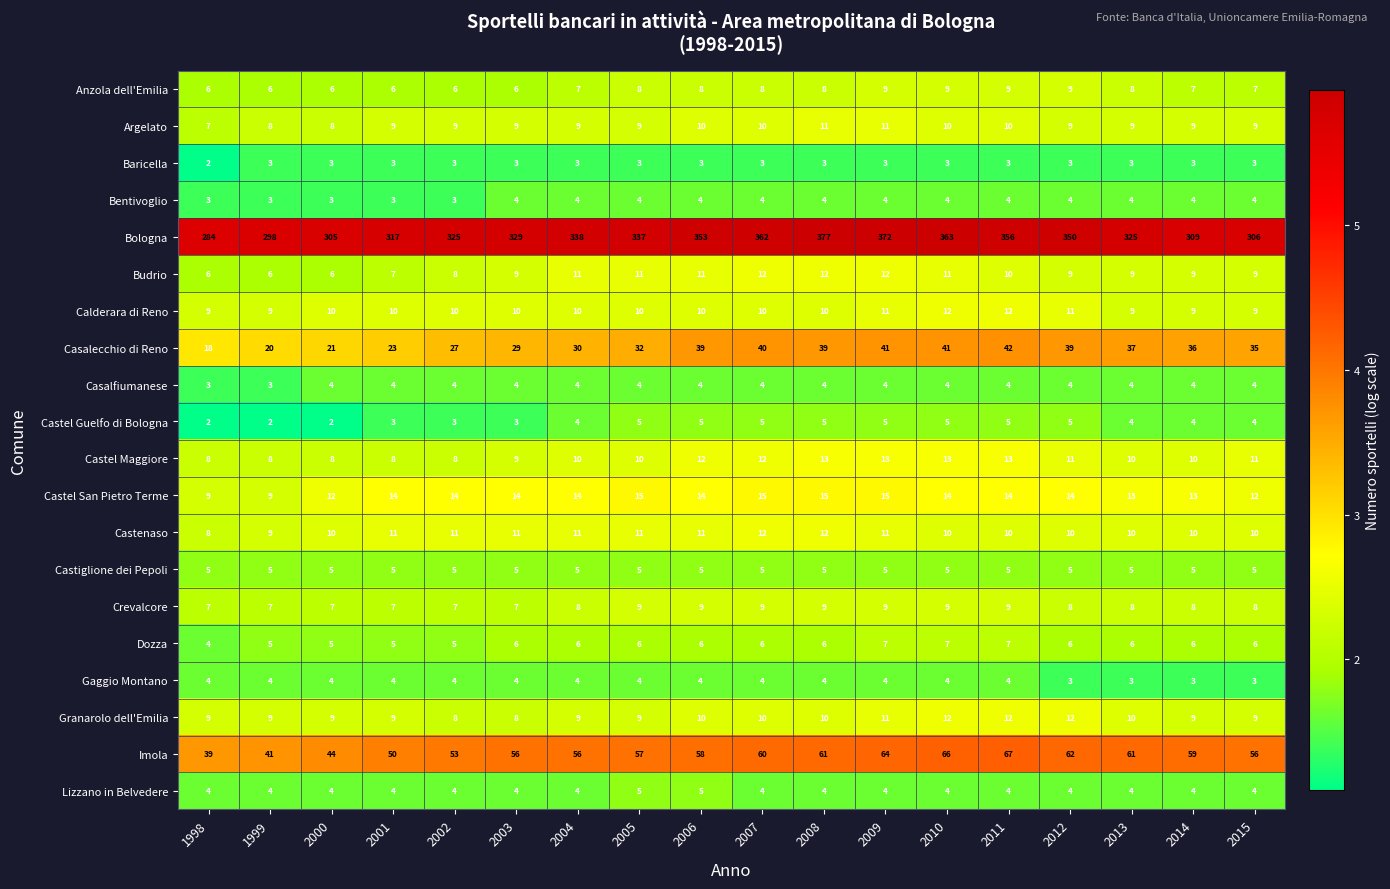

What is the sum of all Lizzano in Belvedere values?

74